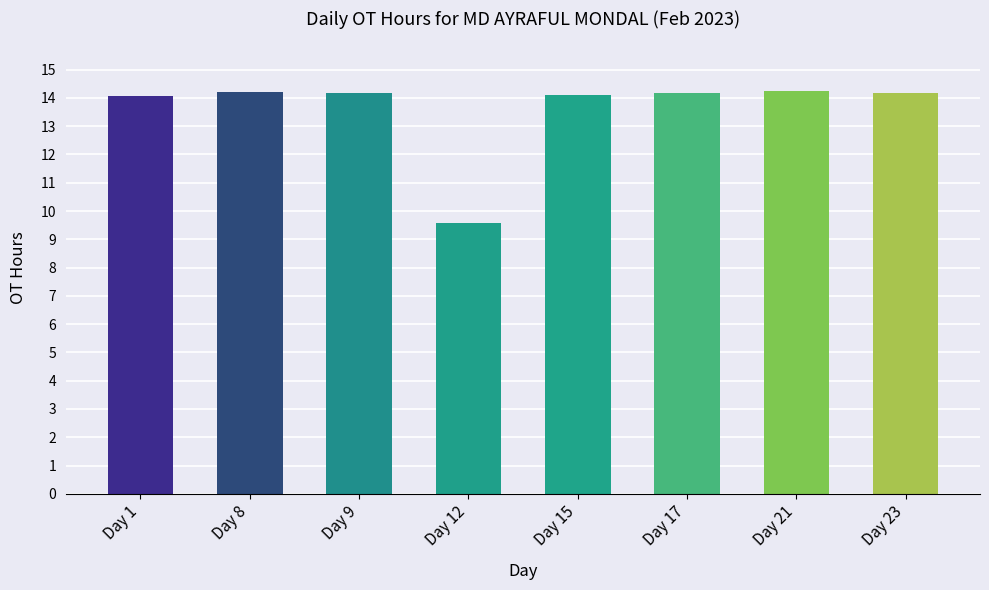

What is the approximate value at Day 9?

14.2